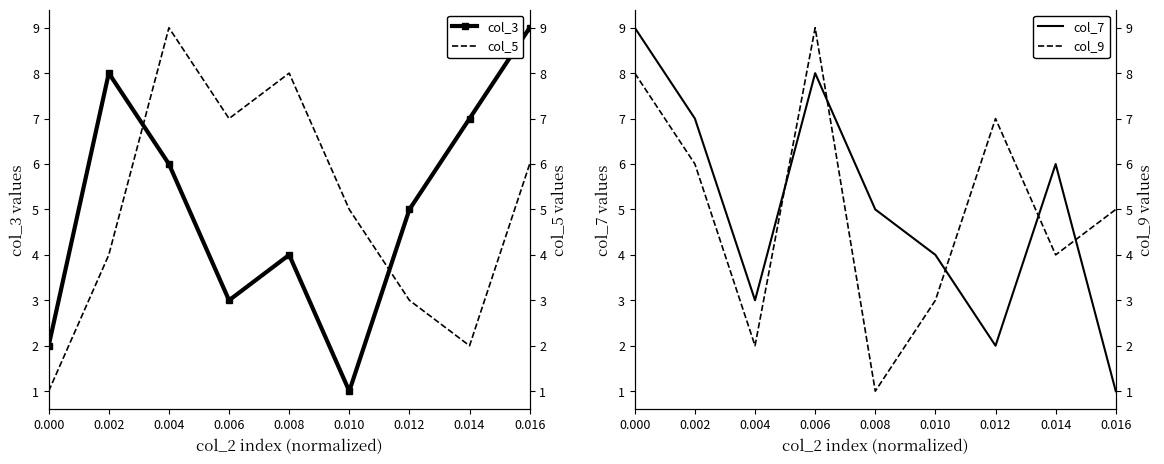

Rank the series at 0.006 from highest to lowest value.

col_9, col_7, col_5, col_3